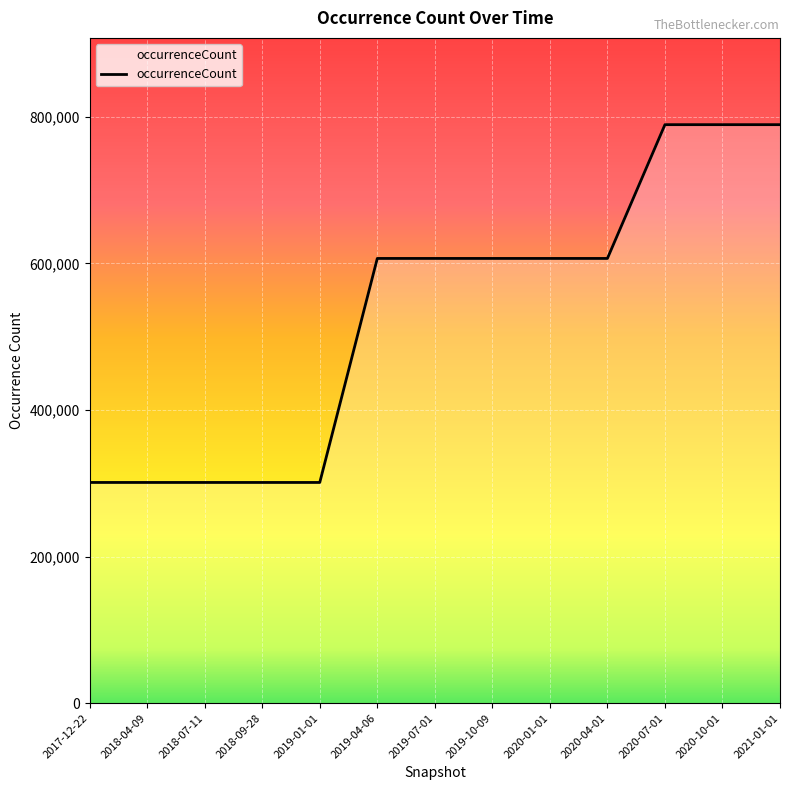

What is the greatest value displayed?

789209